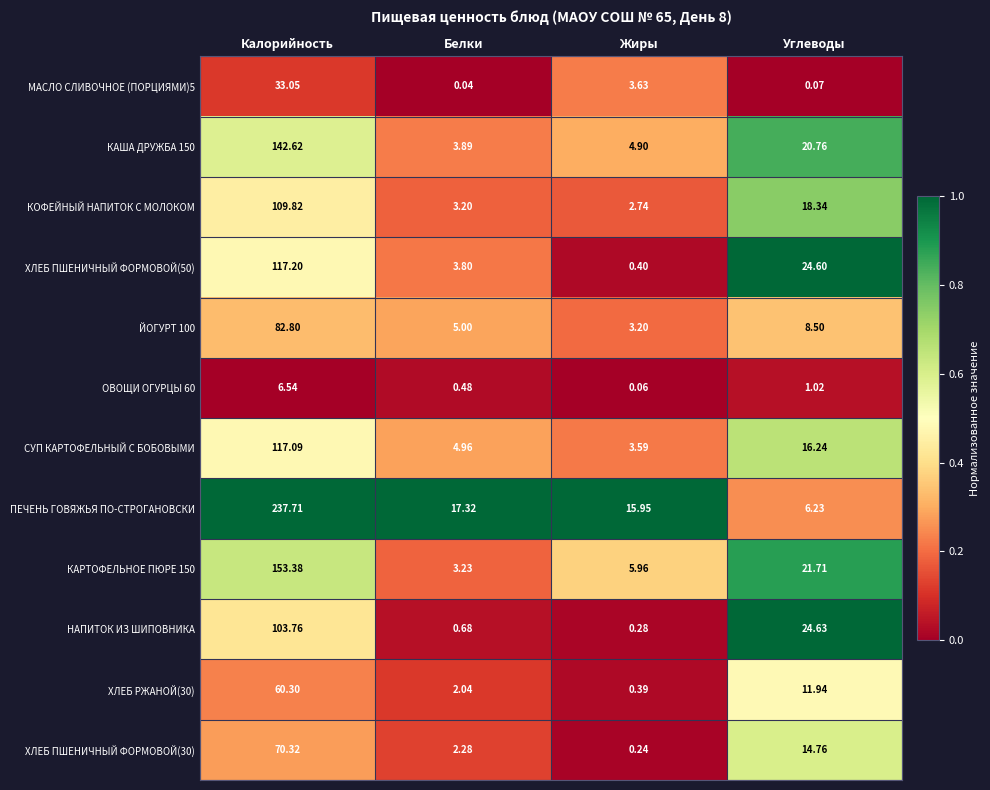

What is the maximum value shown in the chart?

237.7